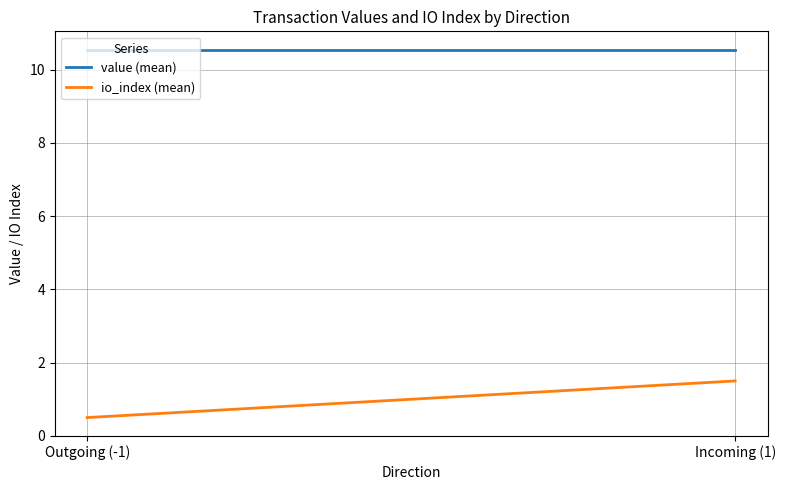

Between Outgoing (-1) and Incoming (1), which series saw the biggest shift?

io_index (mean)